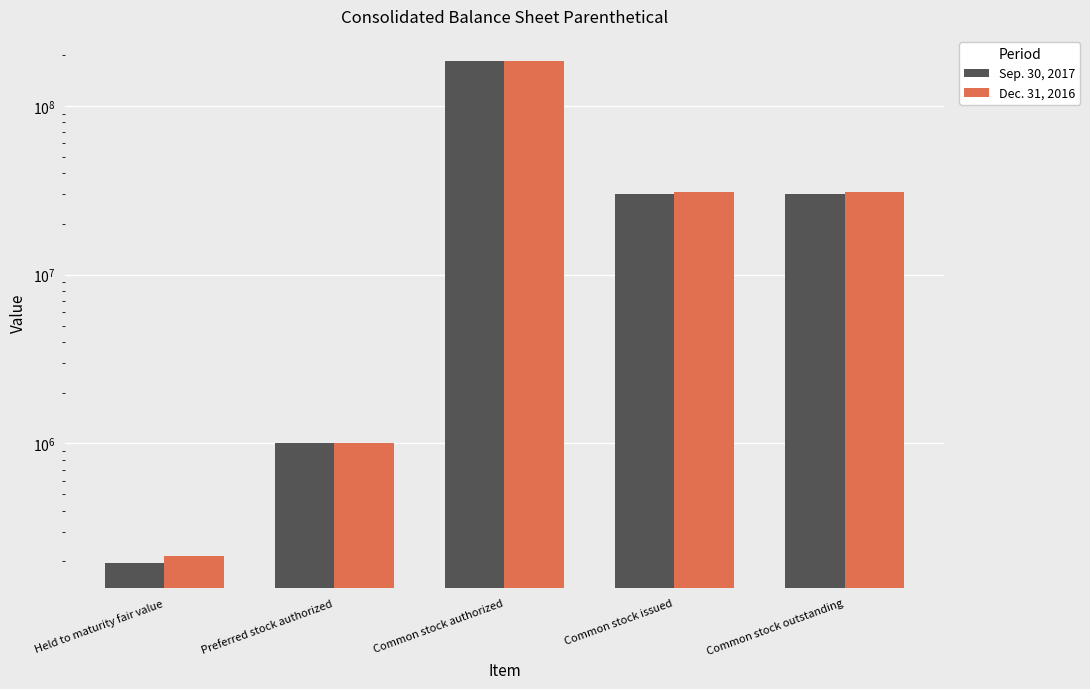

Reading left to right, transcribe all the data shown in this chart.

Sep. 30, 2017: 195714	1000000	185000000	30188748	30188748
Dec. 31, 2016: 214366	1000000	185000000	30796243	30796243